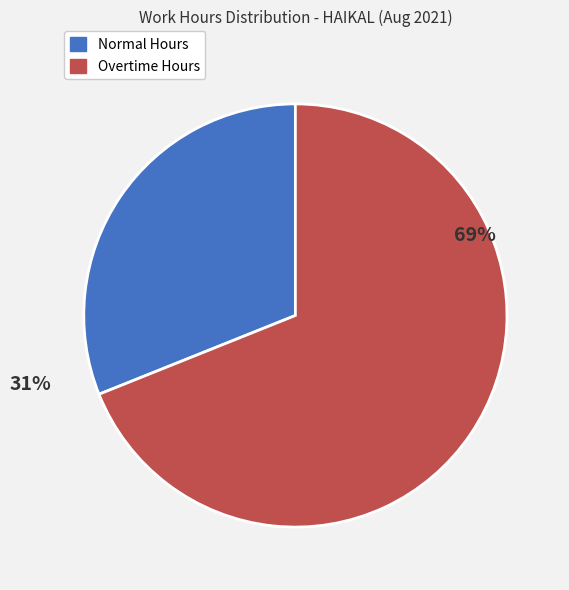

To the nearest percent, what is the difference between the largest and smallest slice percentages?

38%